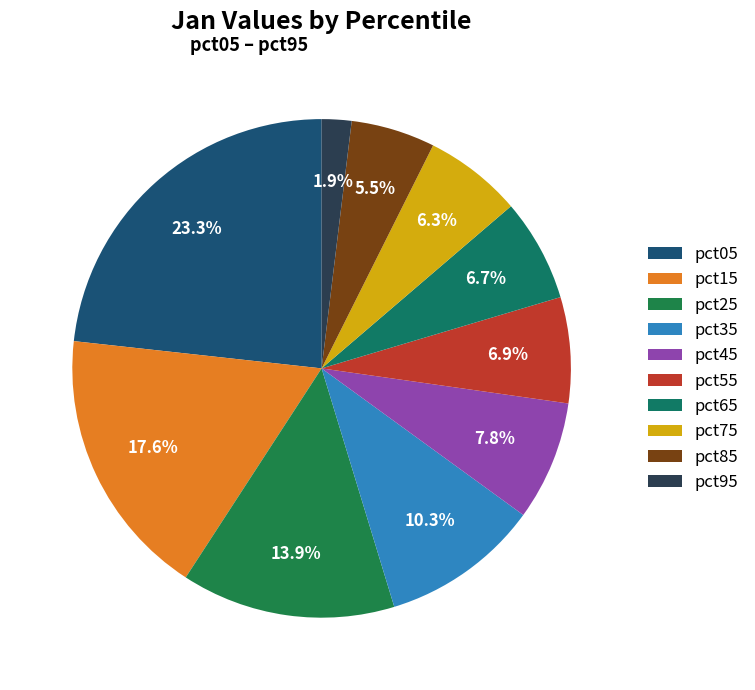

How many slices are in this pie chart?

10